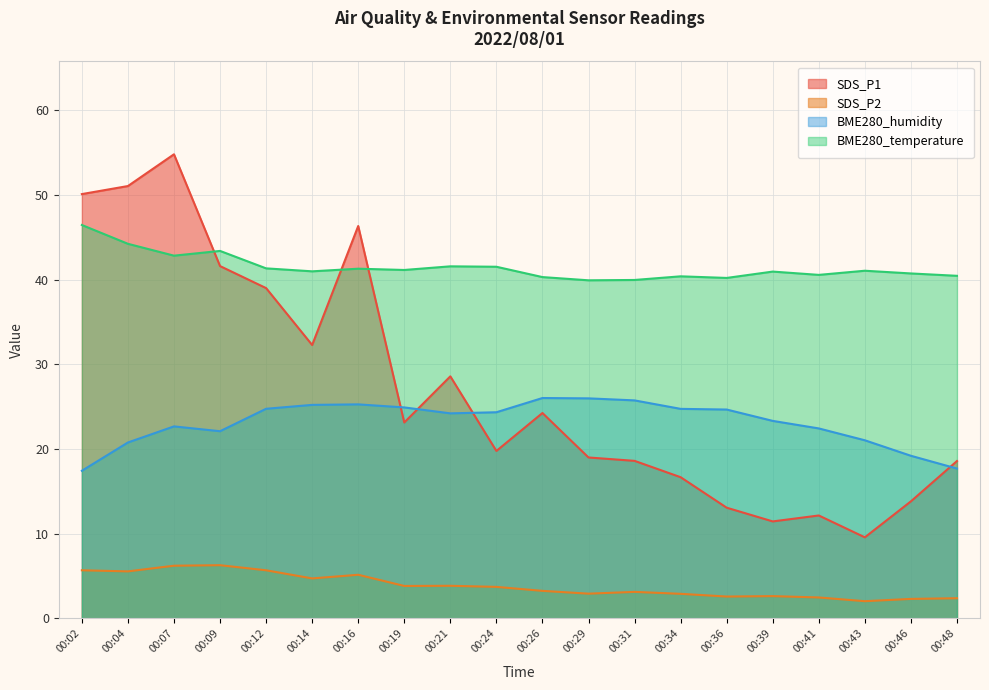

How many series are shown in this chart?

4